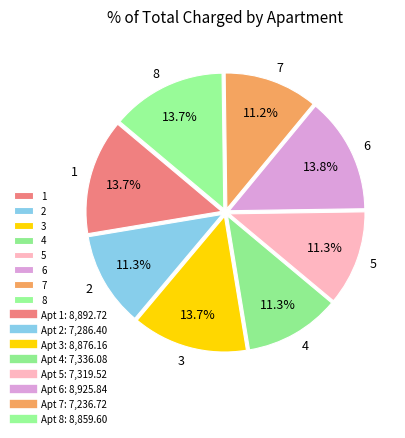

Is the sum of 4 and 2 greater than half?

No